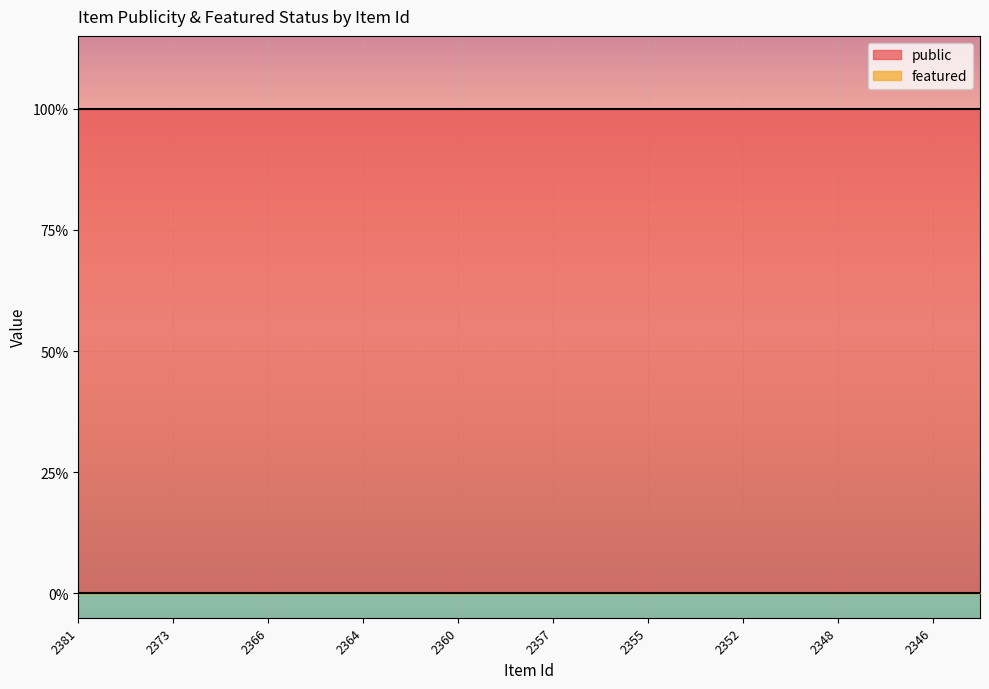

True or false: public and featured intersect in this chart.

False